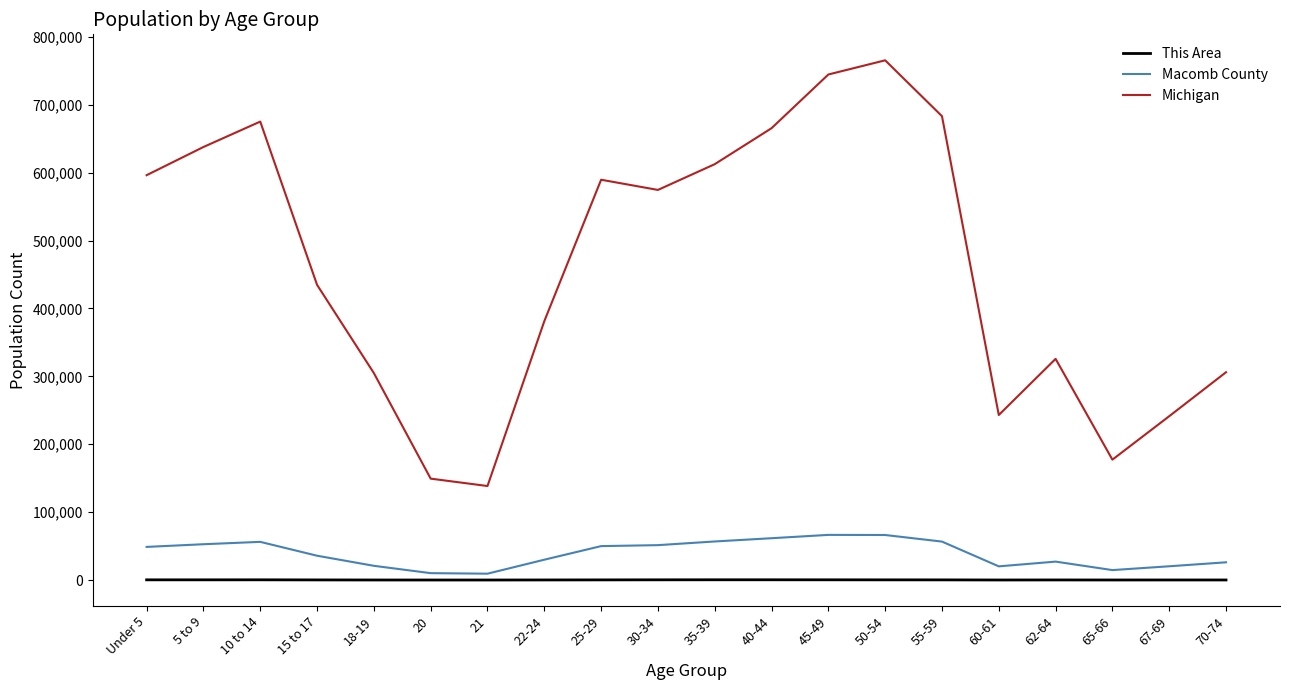

Where does the Michigan series first go above 574566?

Under 5